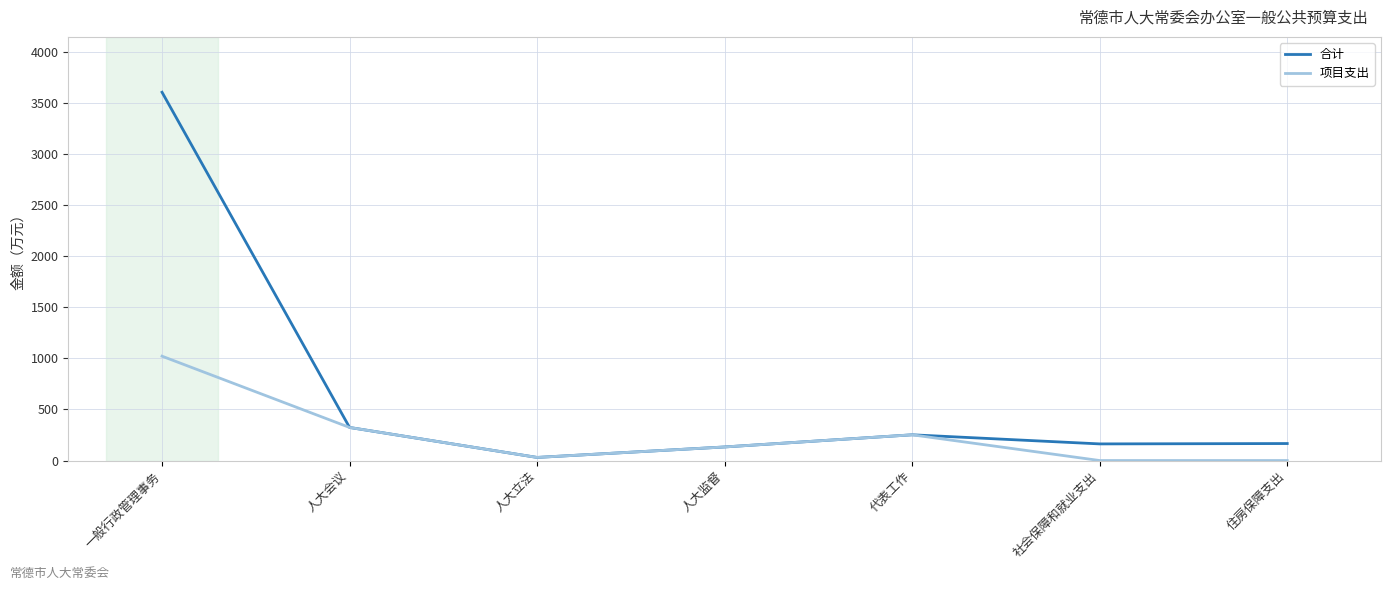

Rank the series by their average value, from lowest to highest.

项目支出, 合计